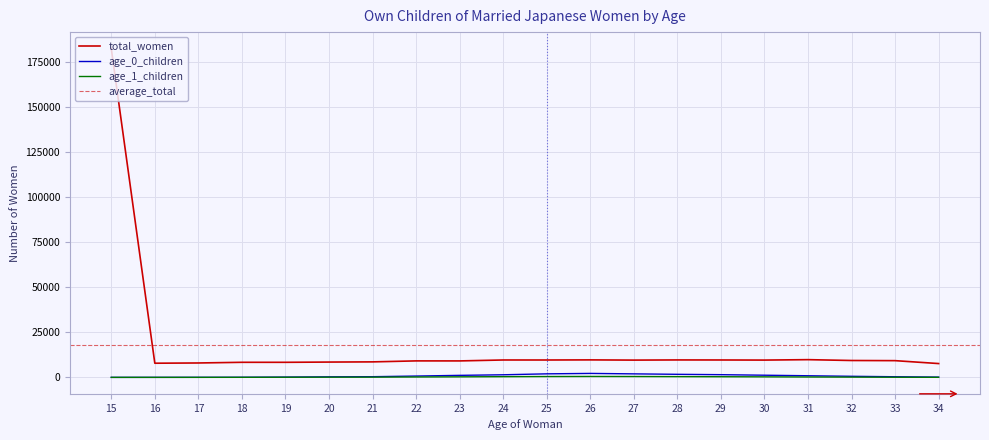

Is this an area chart (filled region under the line)?

No